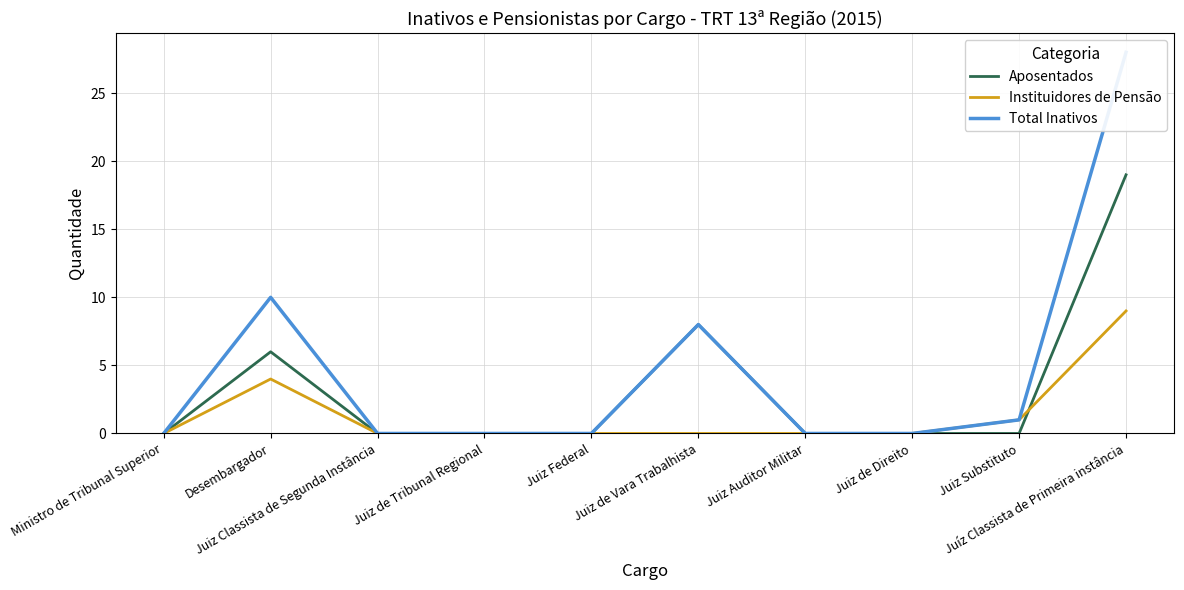

At which label is Total Inativos closest to 14?

Desembargador